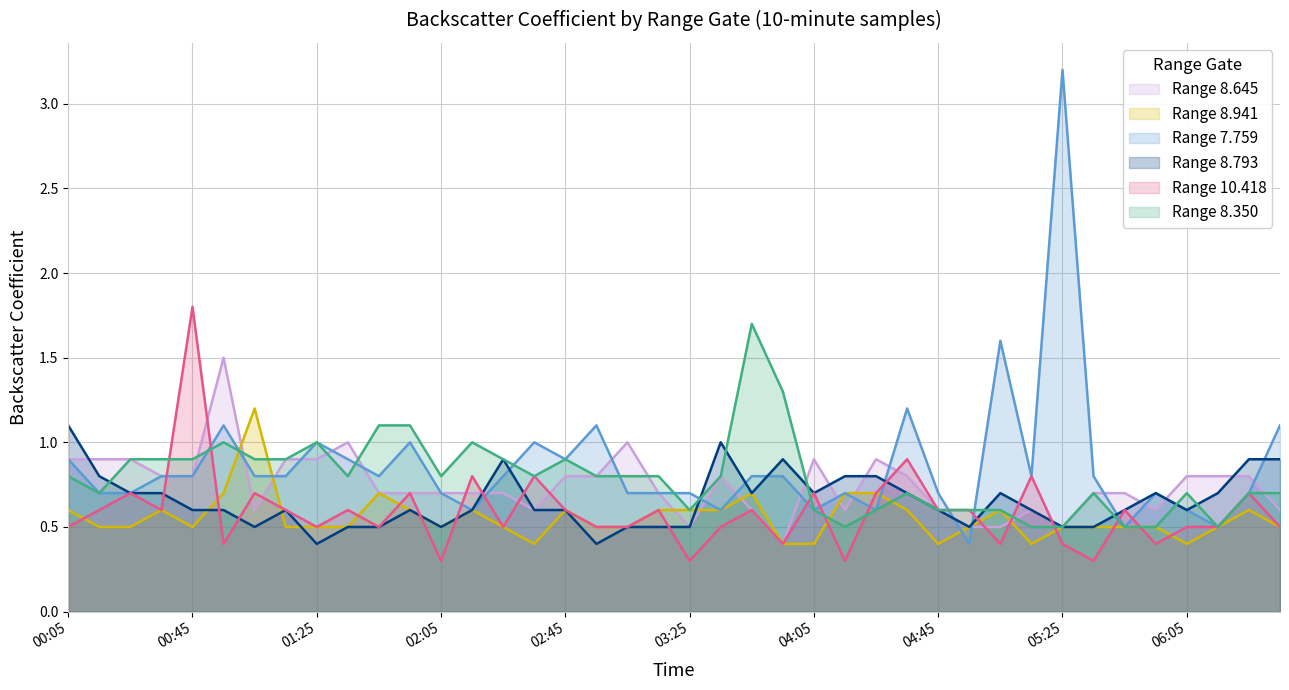

Read the Range 8.645 value at 03:25.

0.5